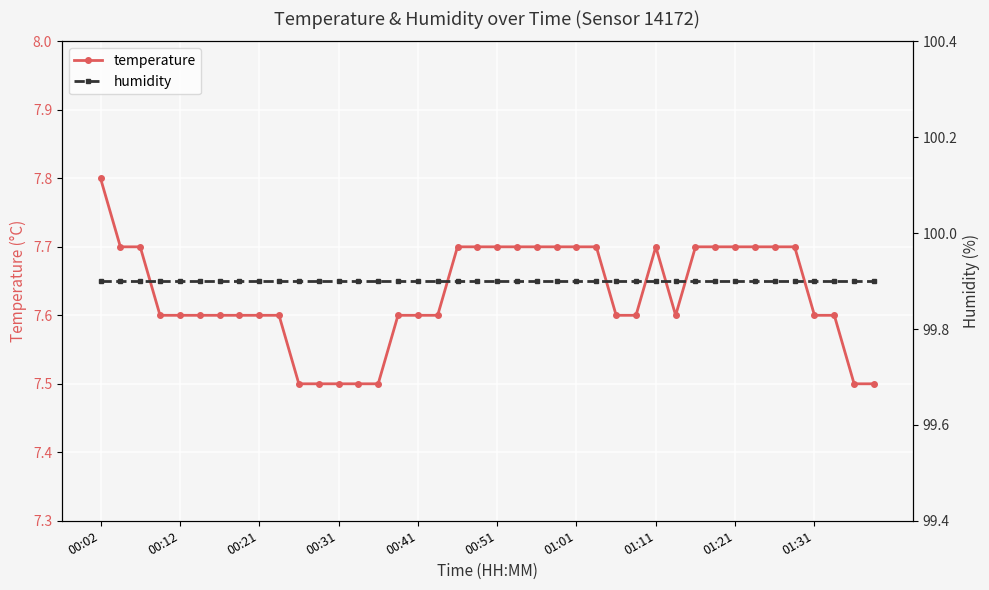

What is the highest value of the temperature series?

7.8